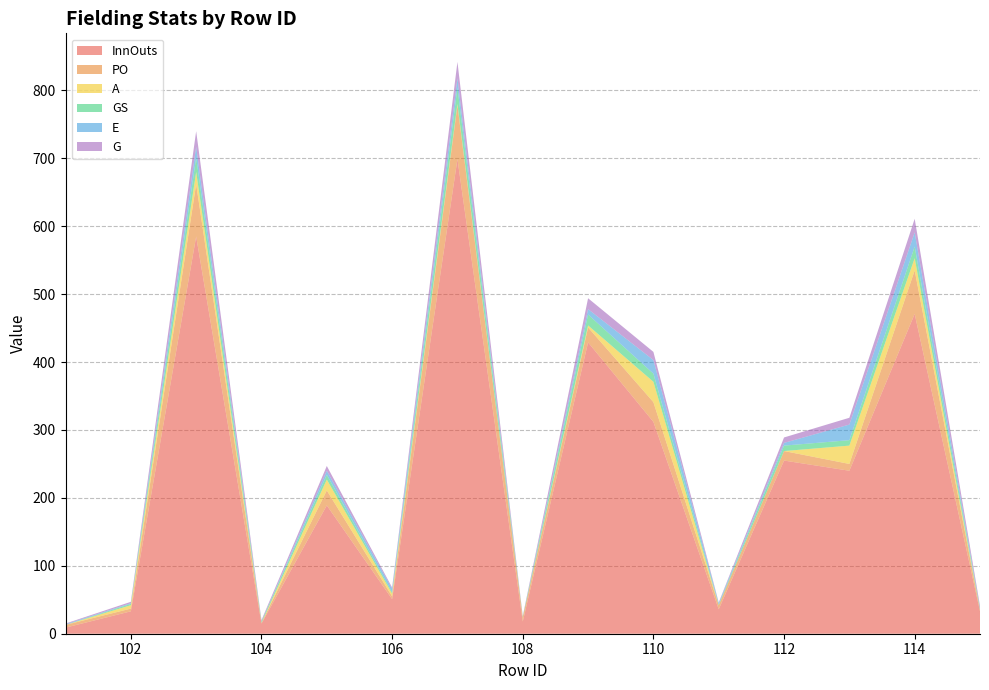

Reading left to right, what are all the values shown in this chart?

InnOuts: 9	33	585	15	189	51	699	18	429	312	36	255	240	471	33
PO: 4	4	77	1	22	4	79	6	22	29	6	14	10	64	2
A: 0	5	18	0	16	4	2	0	3	30	0	0	27	18	0
GS: 0	2	21	2	7	2	24	1	16	12	1	8	8	17	2
E: 1	1	16	0	6	5	14	0	8	20	2	4	23	21	0
G: 1	2	23	2	7	2	24	1	16	12	1	8	10	20	4